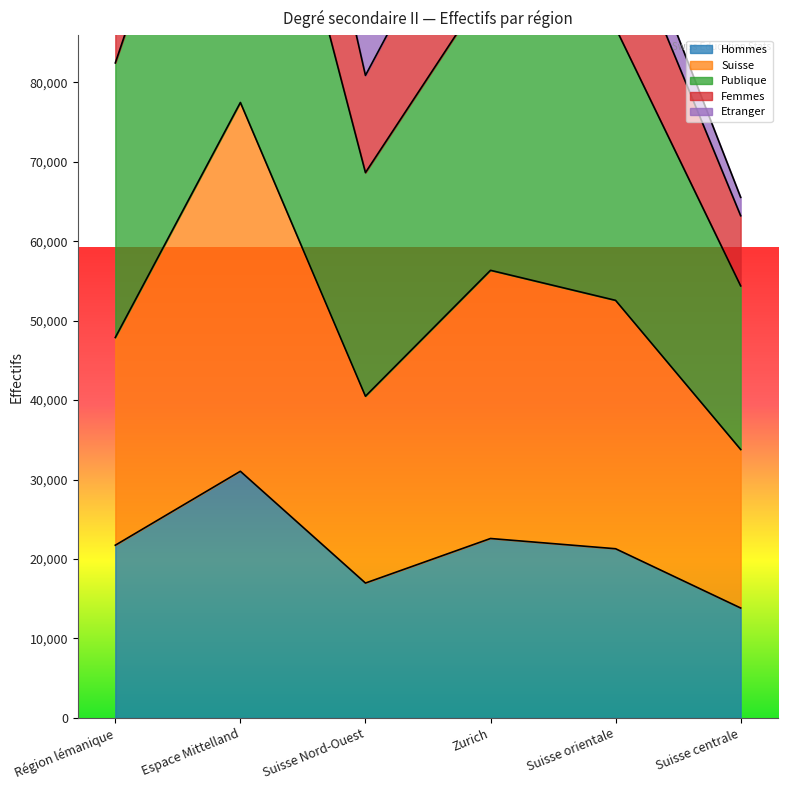

Which category has the lowest value in the Hommes series?

Suisse centrale